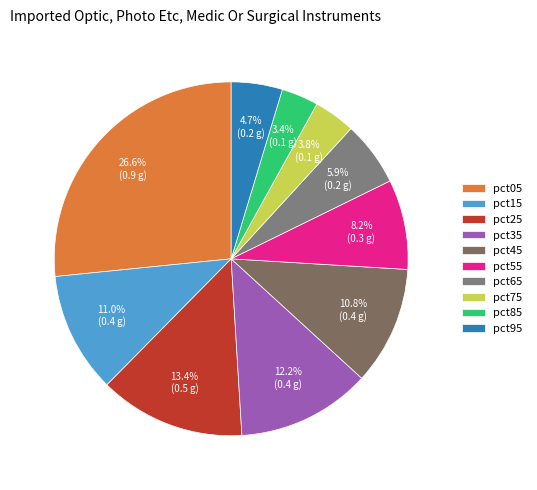

Is there any slice that represents more than half of the pie?

No